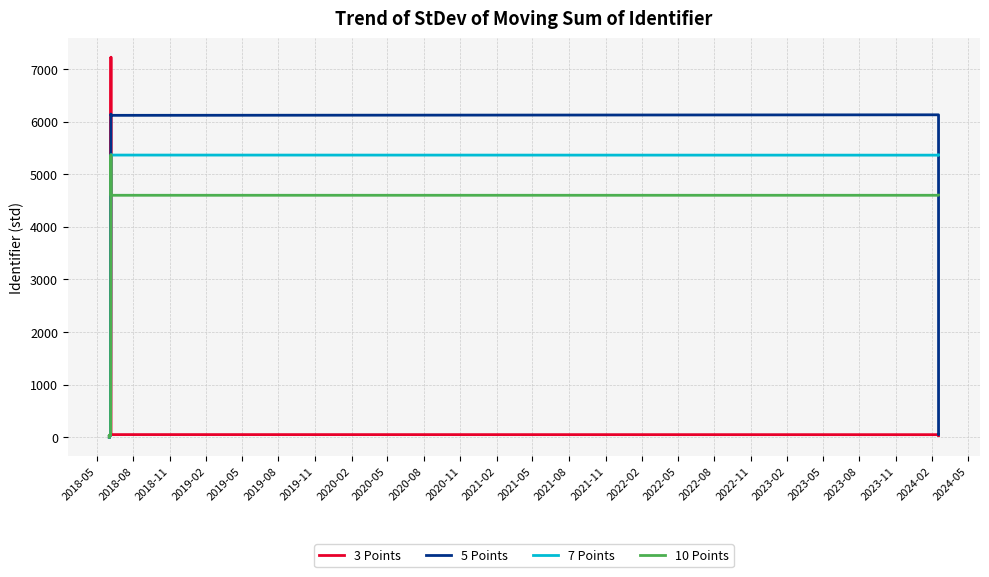

The value of 5 Points at 2019-05 is 17.0. True or false?

False